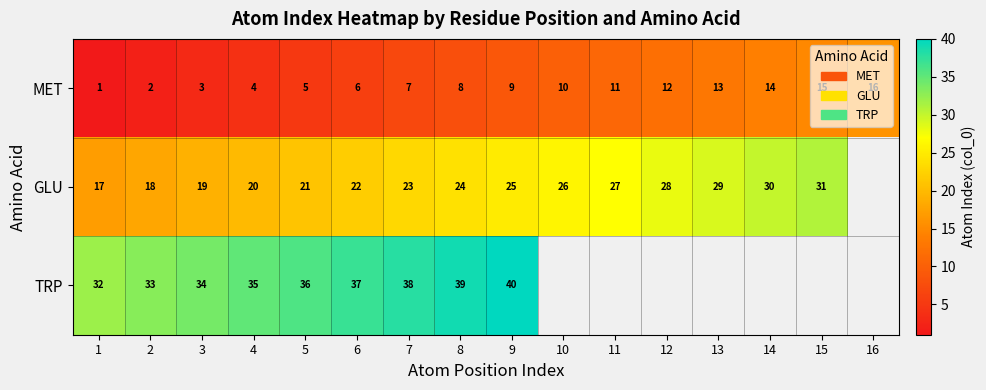

Count the number of categories in the chart.

16